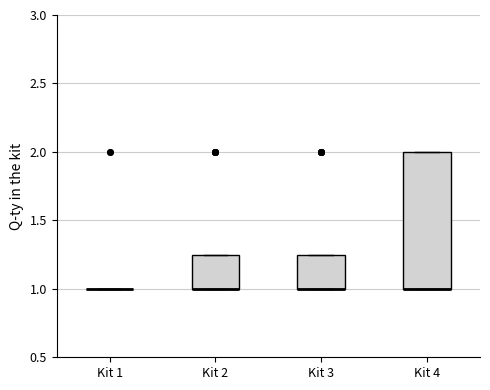

Reading left to right, read every box against the y-axis: the position of its median line, the range the box covers, and the ends of its whiskers. The values are not printed on the chart, so give them approximately, as read against the axis.

Kit 1: box collapsed to a line at 1.00, whiskers 1.00 to 1.00
Kit 2: median 1.00 (drawn on the box's lower edge), box 1.00 to 1.25, whiskers 1.00 to 1.25
Kit 3: median 1.00 (drawn on the box's lower edge), box 1.00 to 1.25, whiskers 1.00 to 1.25
Kit 4: median 1.00 (drawn on the box's lower edge), box 1.00 to 2.00, whiskers 1.00 to 2.00